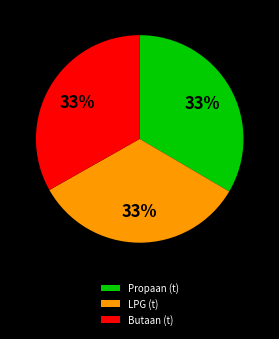

To the nearest percent, what is the combined percentage of Propaan (t) and LPG (t)?

67%